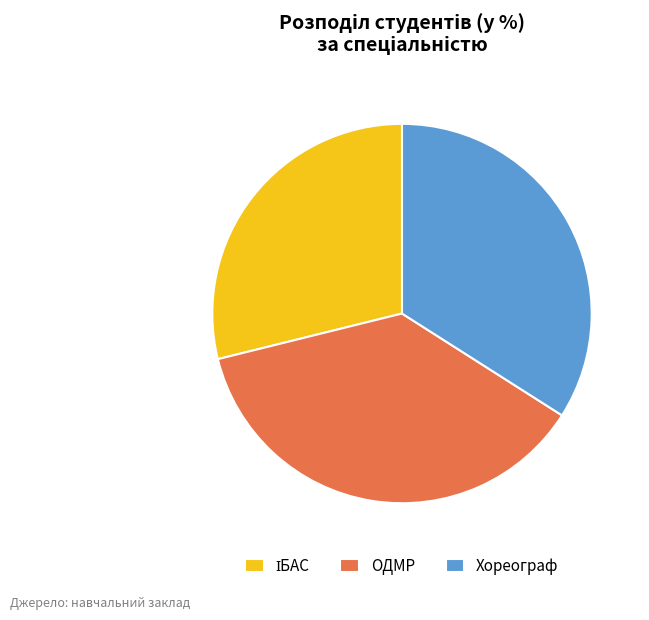

Do ОДМР and Хореограф together represent more than half of the pie?

Yes